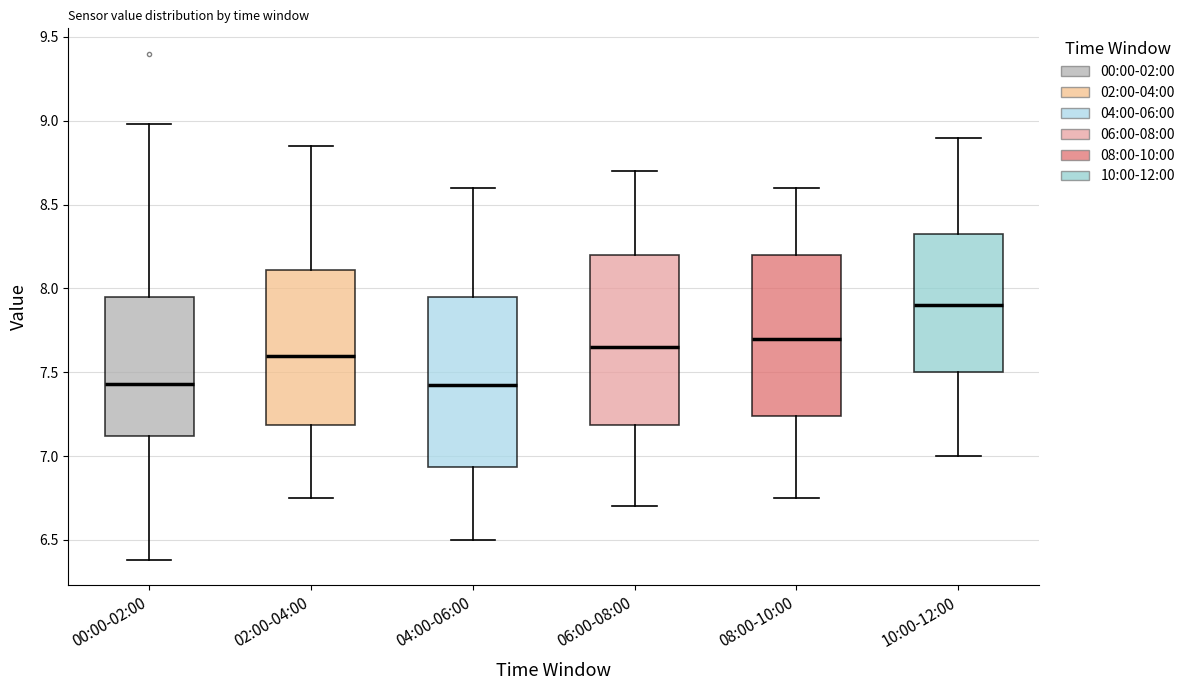

Reading left to right, read every box against the y-axis: the position of its median line, the range the box covers, and the ends of its whiskers. The values are not printed on the chart, so give them approximately, as read against the axis.

00:00-02:00: median 7.45, box 7.10 to 7.95, whiskers 6.40 to 9.00
02:00-04:00: median 7.60, box 7.20 to 8.10, whiskers 6.75 to 8.85
04:00-06:00: median 7.45, box 6.95 to 7.95, whiskers 6.50 to 8.60
06:00-08:00: median 7.65, box 7.20 to 8.20, whiskers 6.70 to 8.70
08:00-10:00: median 7.70, box 7.25 to 8.20, whiskers 6.75 to 8.60
10:00-12:00: median 7.90, box 7.50 to 8.35, whiskers 7.00 to 8.90